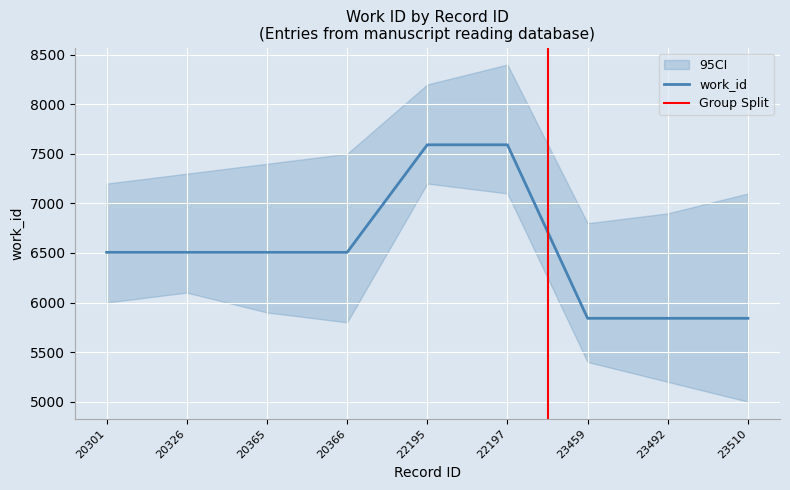

Does the chart display data point markers on the line(s)?

No